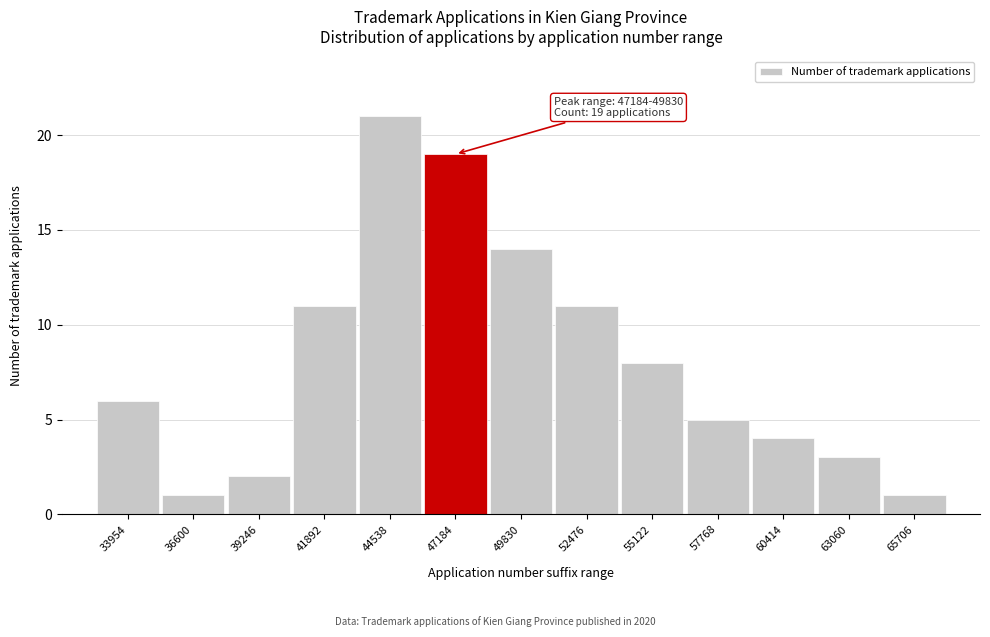

Reading left to right, extract all data points from this chart.

6	1	2	11	21	19	14	11	8	5	4	3	1